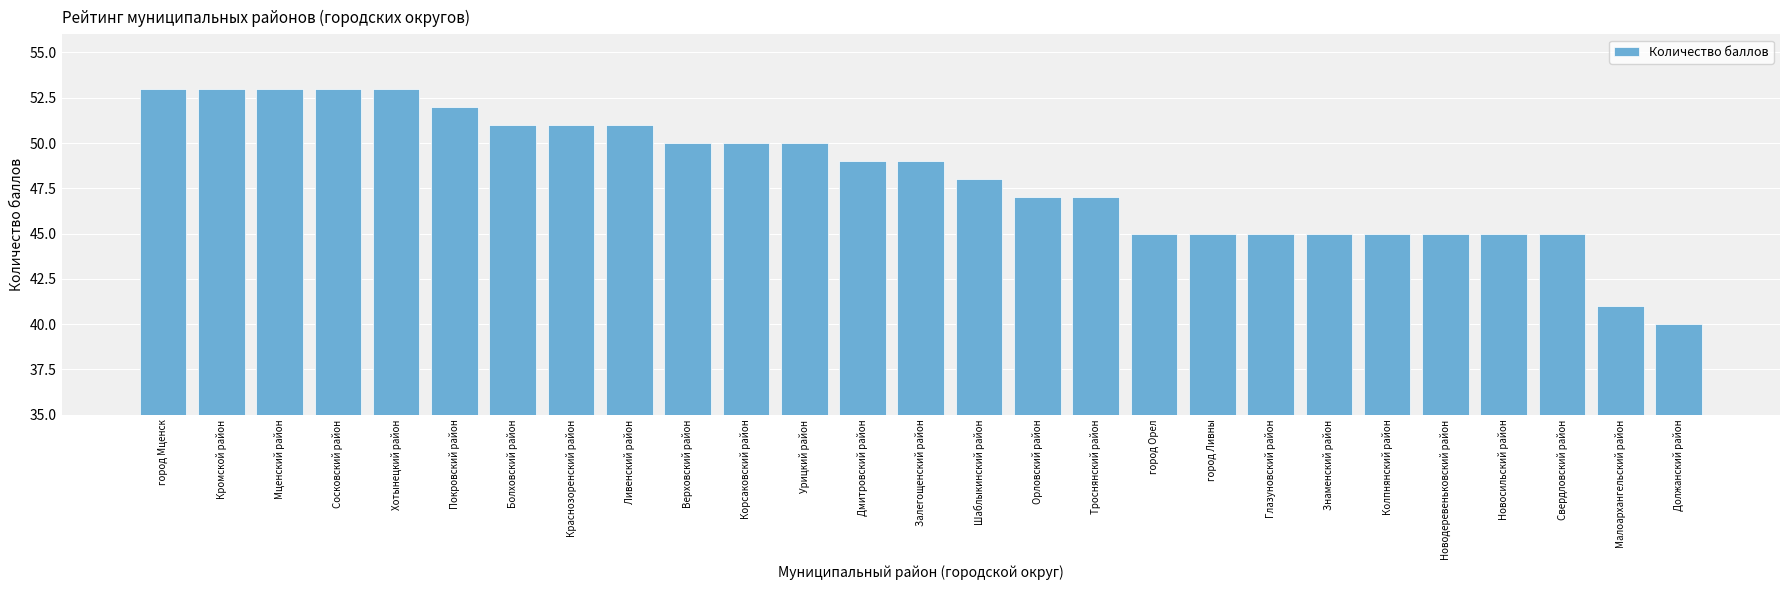

Which label corresponds to the smallest value in the chart?

Должанский район